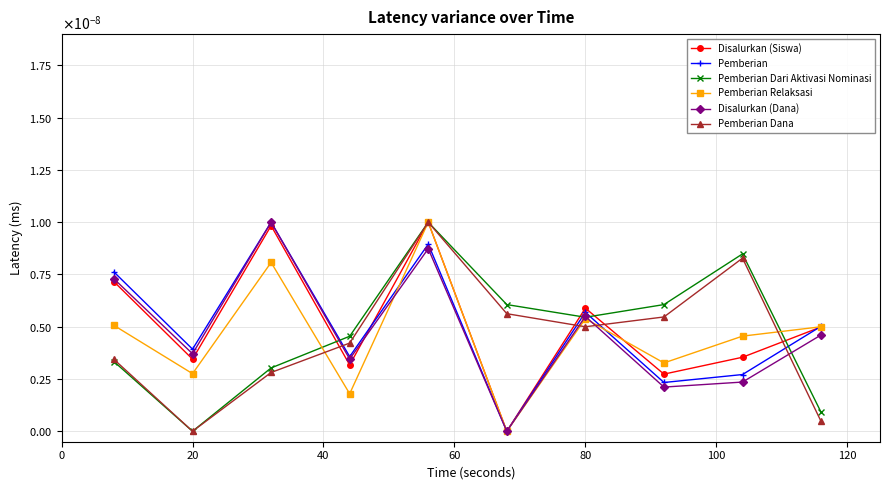

What are all the series names shown in the legend?

Disalurkan (Siswa), Pemberian, Pemberian Dari Aktivasi Nominasi, Pemberian Relaksasi, Disalurkan (Dana), Pemberian Dana